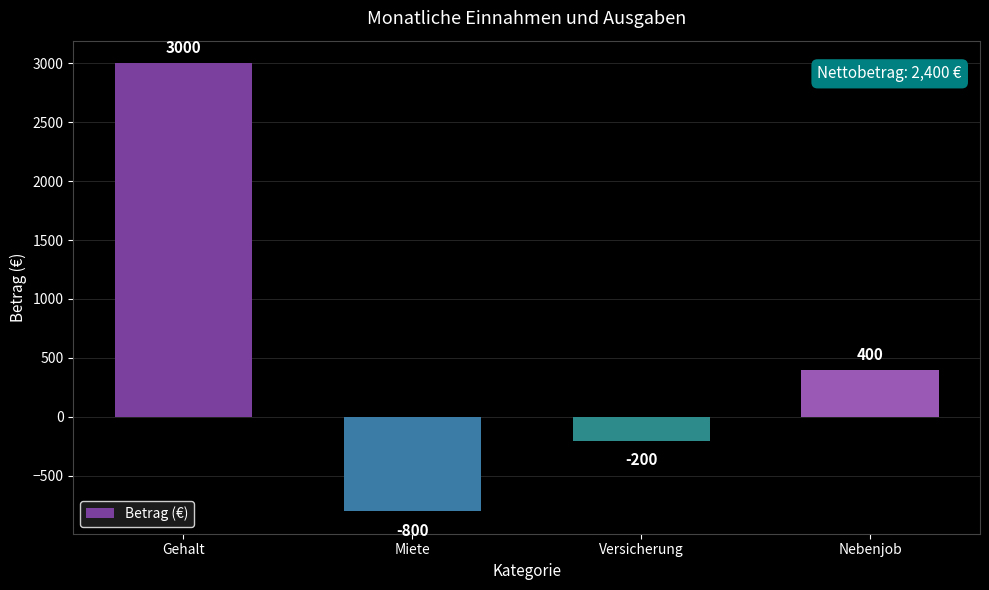

Rank the categories by value from highest to lowest.

Gehalt, Nebenjob, Versicherung, Miete